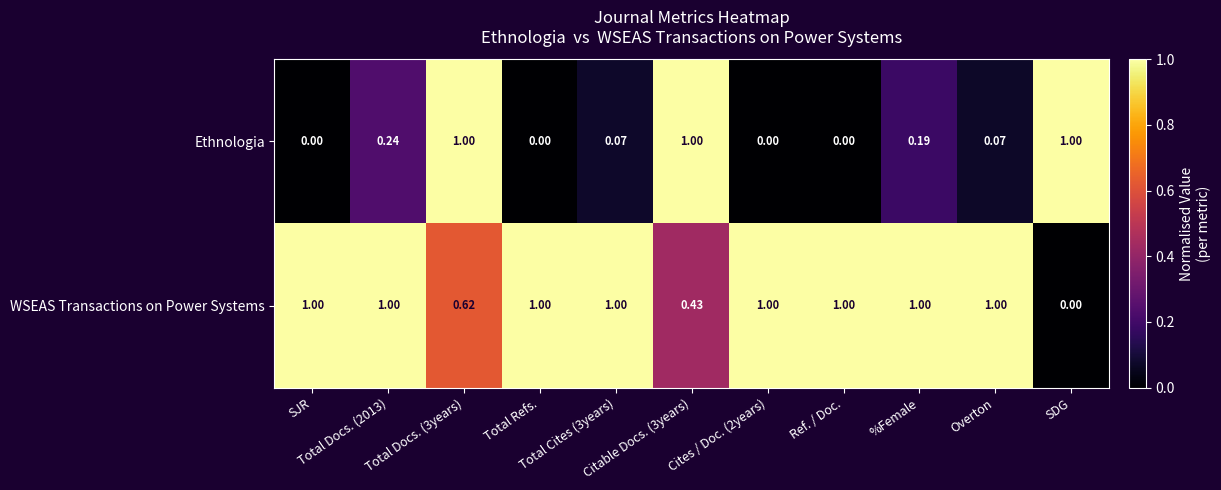

Rank the series by their average value, from lowest to highest.

Ethnologia, WSEAS Transactions on Power Systems